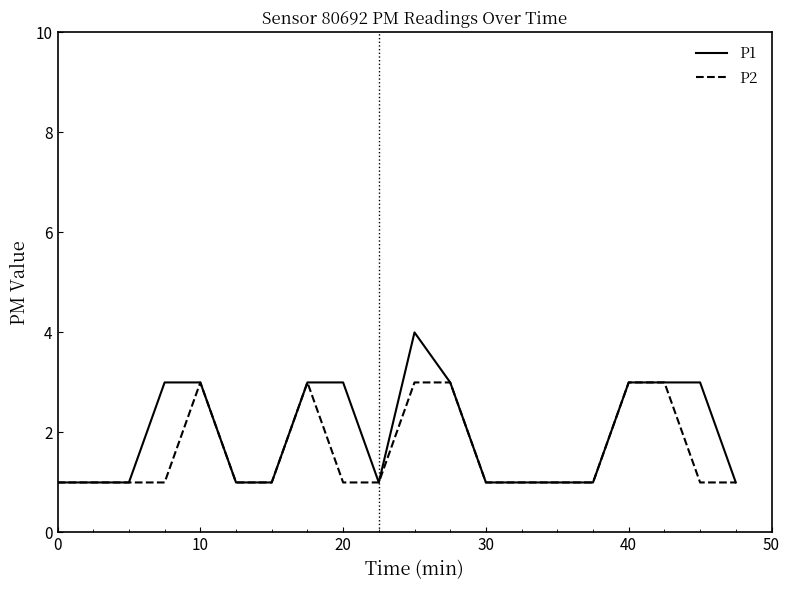

Rank the series by their maximum value, from highest to lowest.

P1, P2